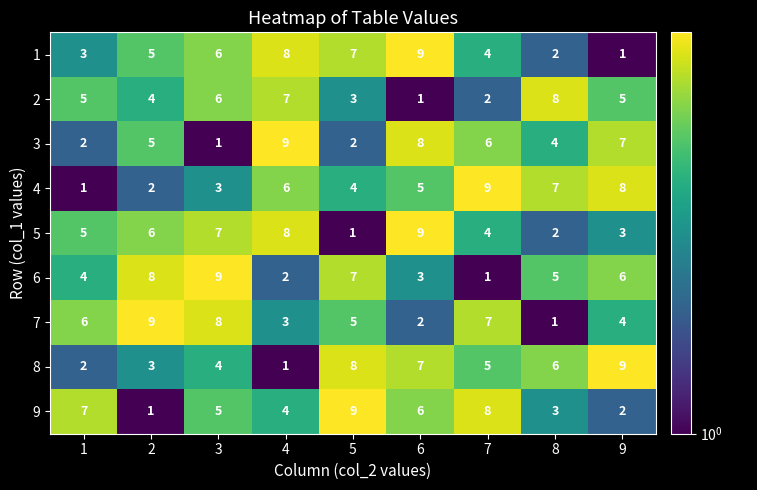

The 1 series shows 4 at 1. True or false?

False